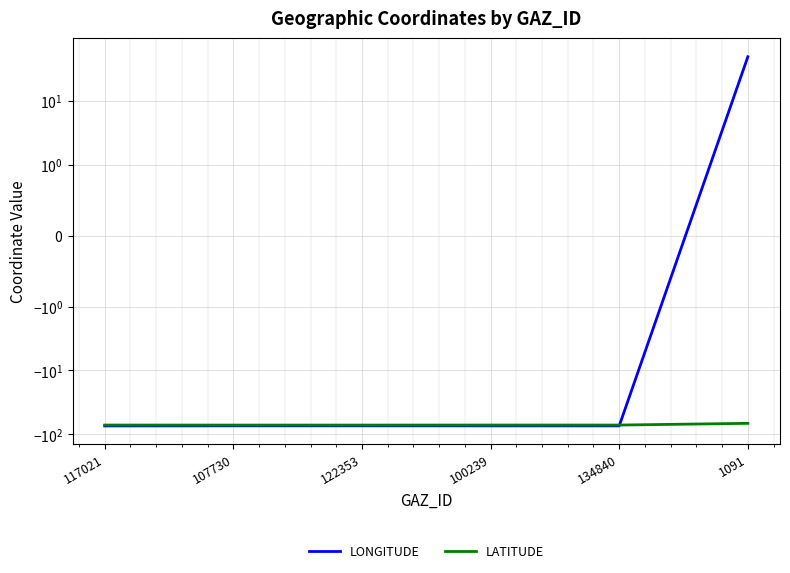

True or false: LONGITUDE and LATITUDE intersect in this chart.

True